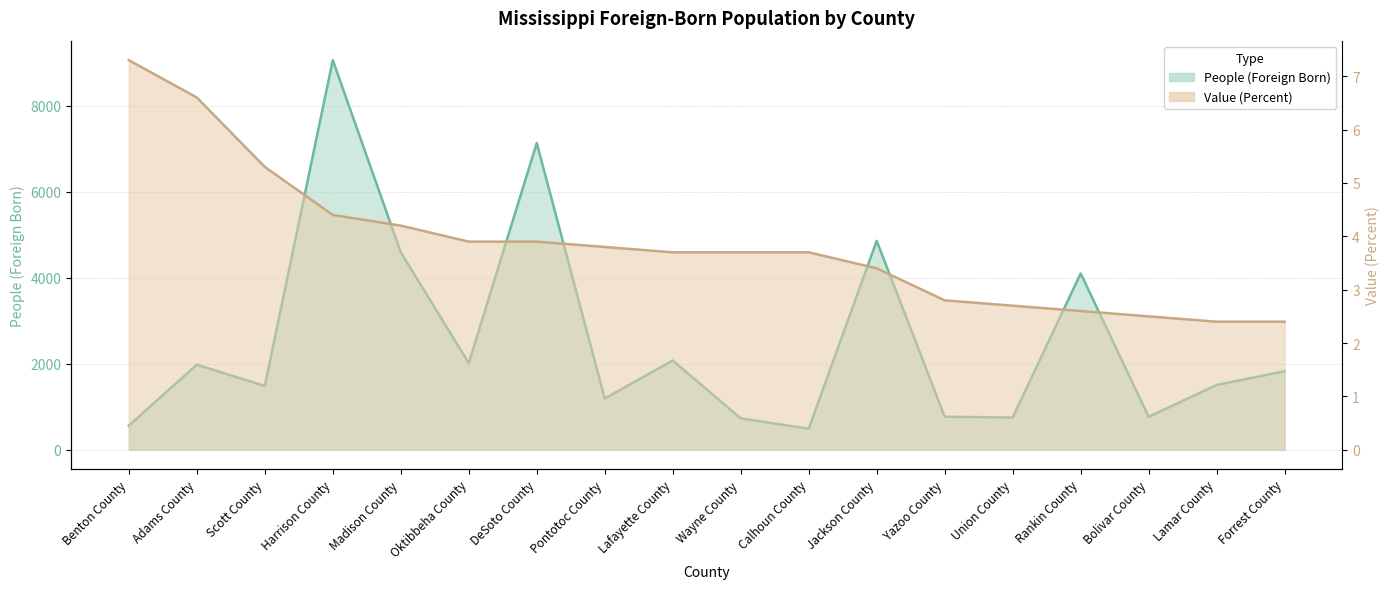

How many data points does each series have?

18